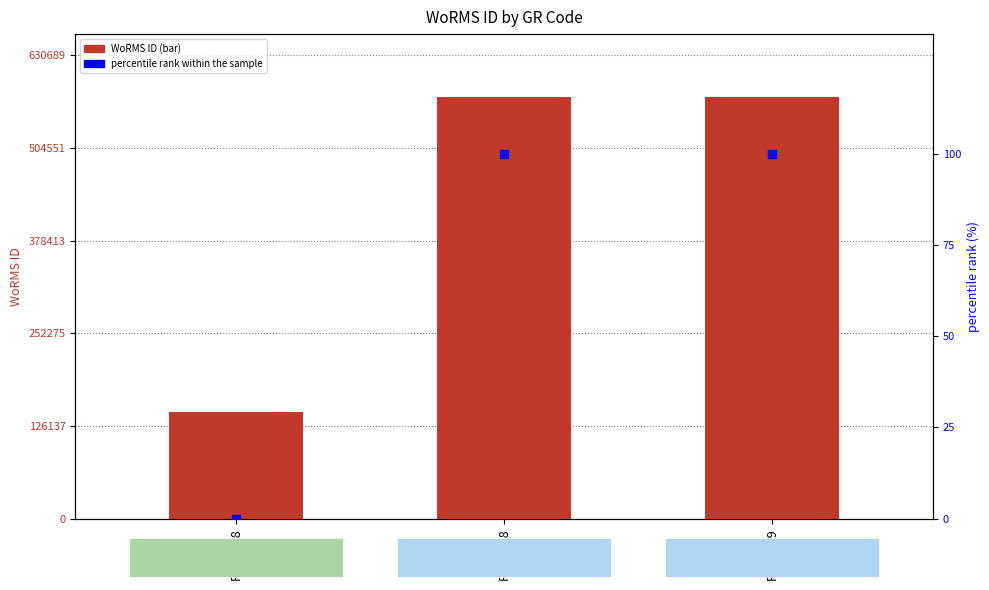

Is the value of percentile rank within the sample at RCC7319 greater than the value of WoRMS ID at RCC7319?

No